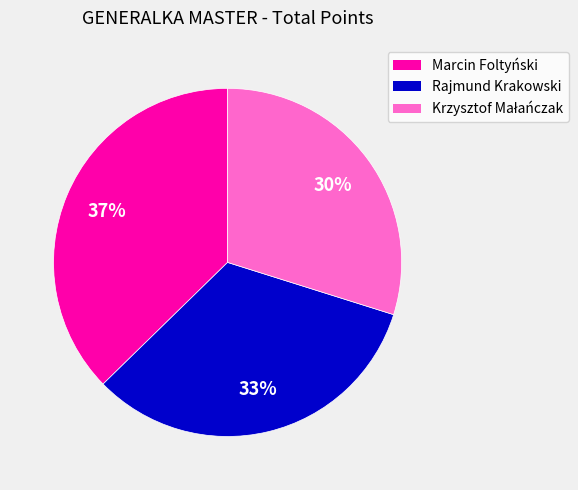

To the nearest percent, what portion does Marcin Foltyński represent?

37%